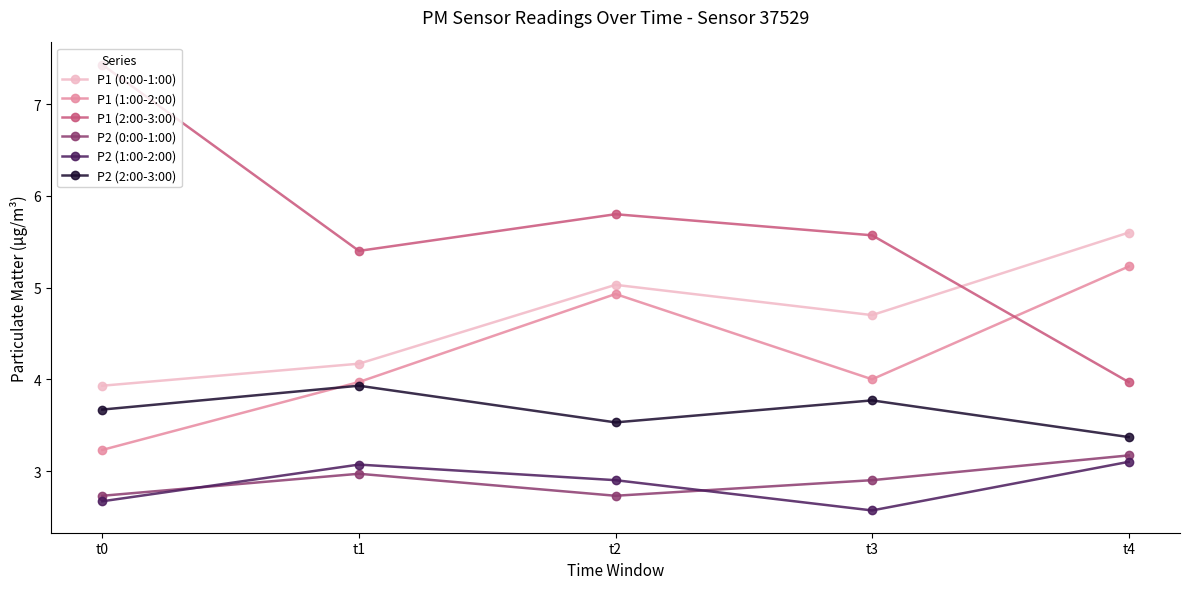

What is the maximum value for P2 (2:00-3:00)?

3.9